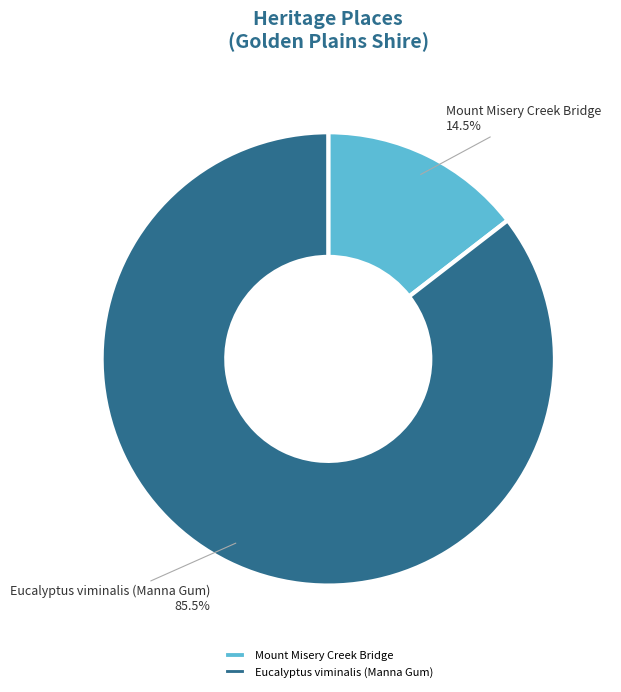

Between Mount Misery Creek Bridge and Eucalyptus viminalis (Manna Gum), which is larger?

Eucalyptus viminalis (Manna Gum)